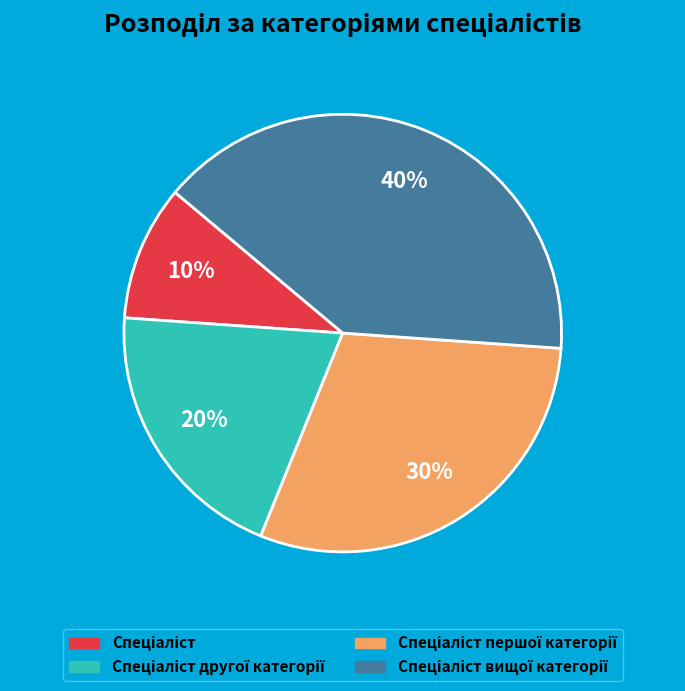

To the nearest percent, what is the average slice percentage?

25%